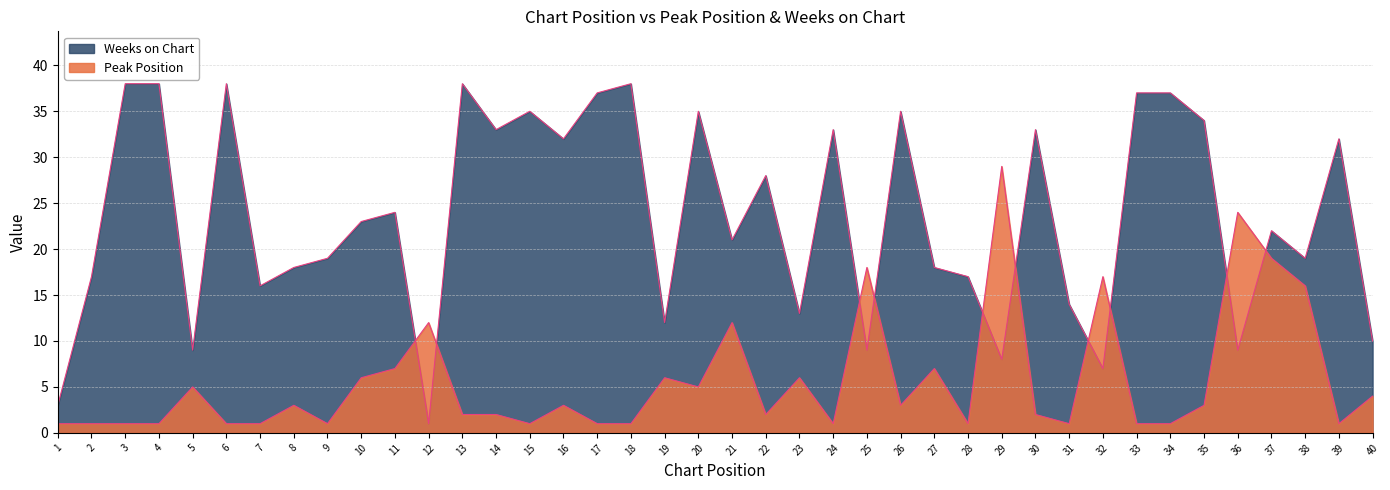

Which series has the largest range (max minus min)?

Weeks on Chart